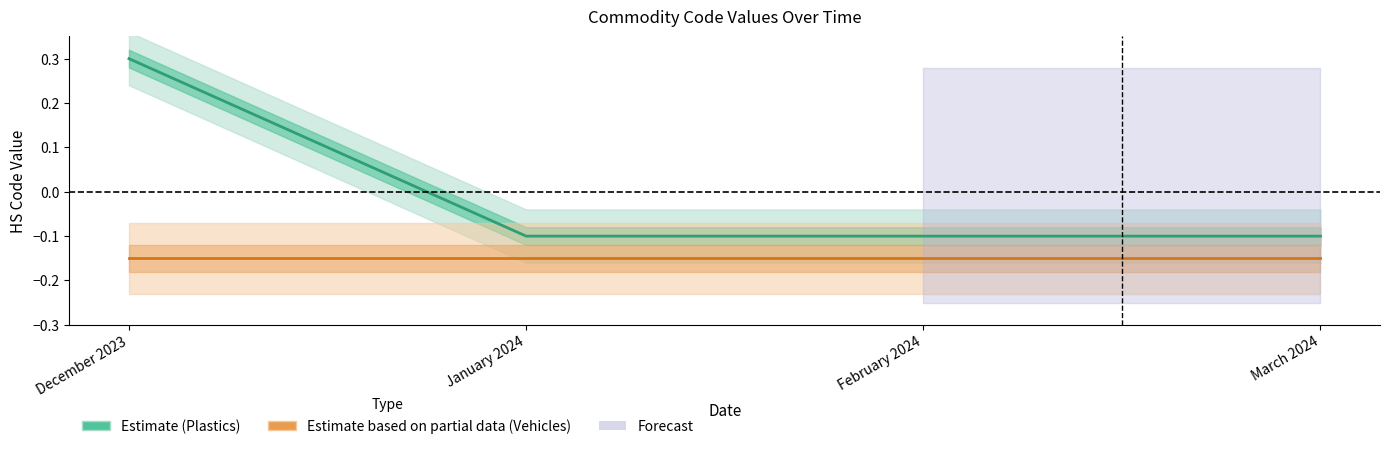

True or false: Vehicles (Estimate partial) and Plastics (Estimate) cross at least once.

False